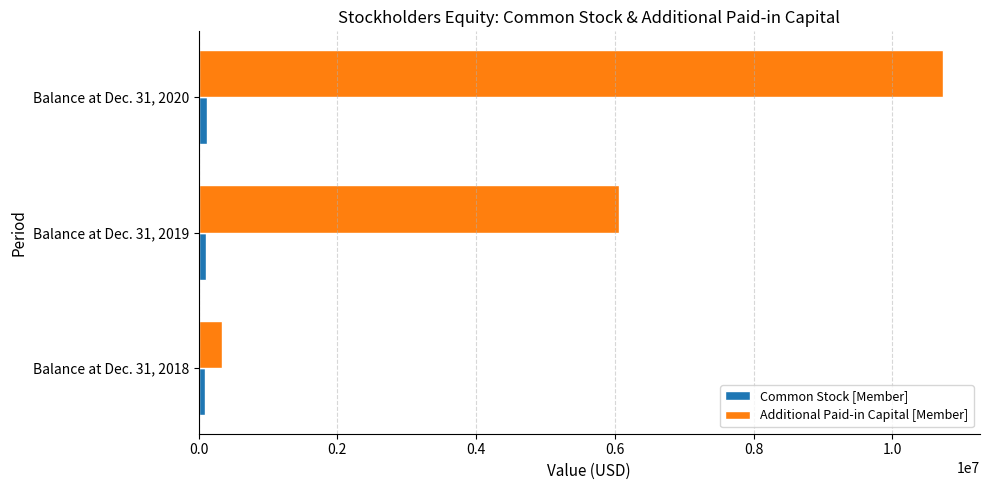

Rank the series by their maximum value, from highest to lowest.

Additional Paid-in Capital [Member], Common Stock [Member]